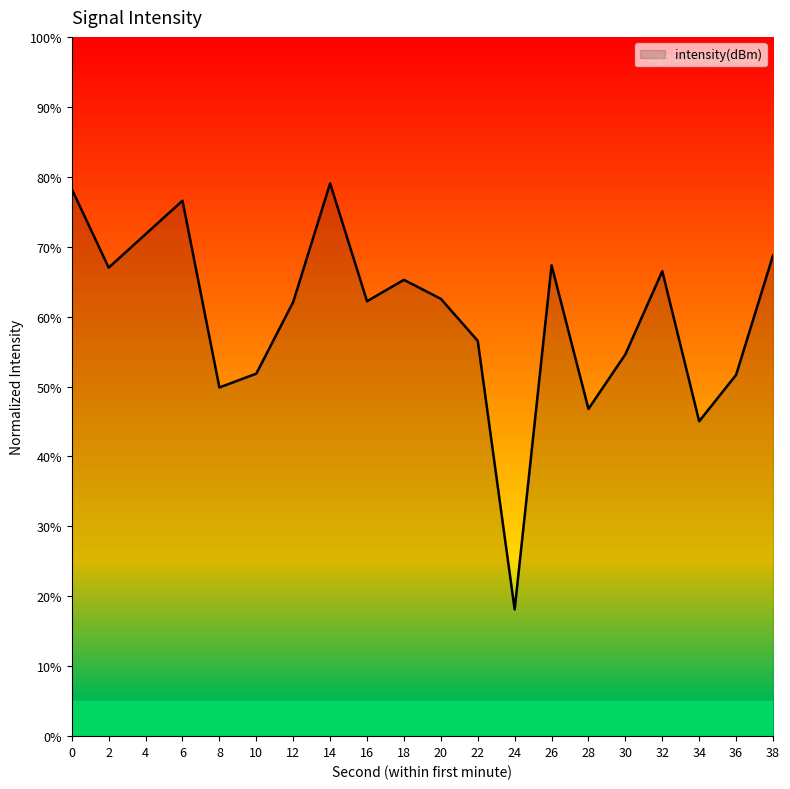

What is the average value?

60.1